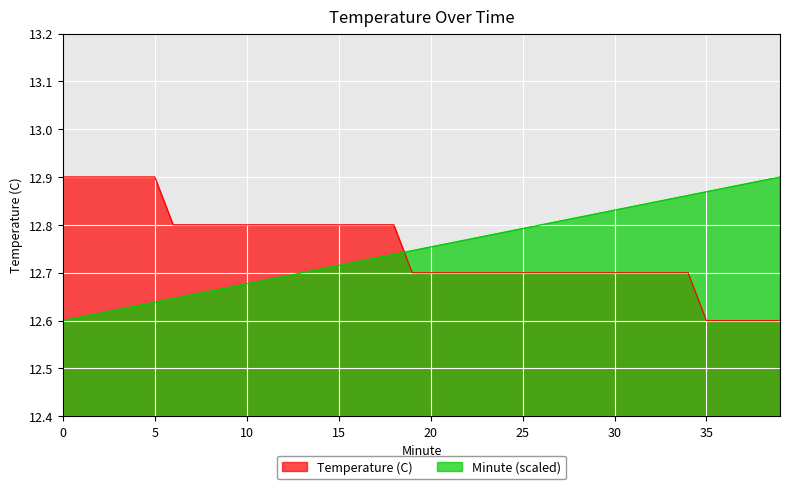

Where is Temperature (C) nearest to the value 12?

35